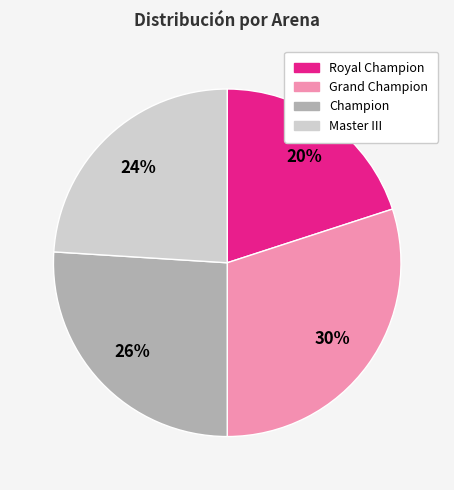

The Master III slice represents 24% of the pie. True or false?

True